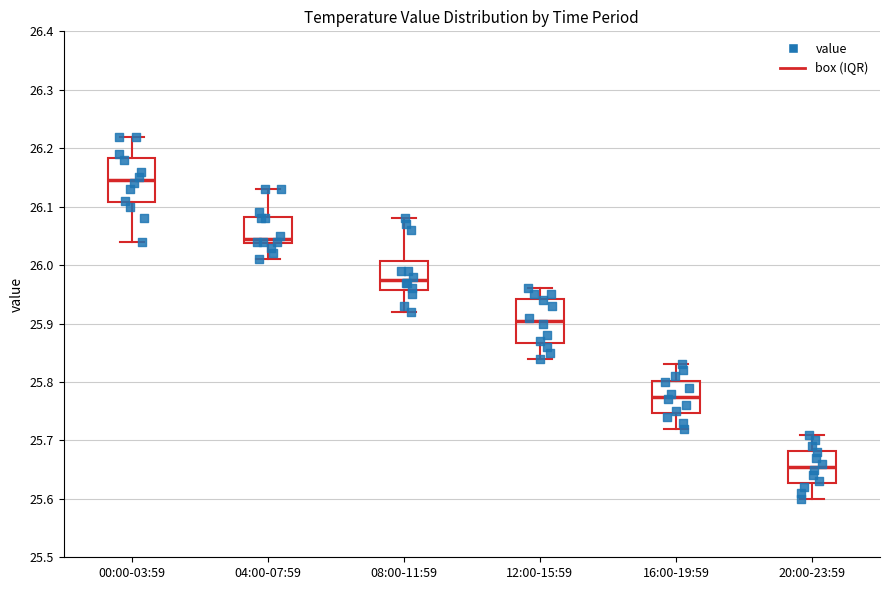

Which box's median line is the lowest?

20:00-23:59